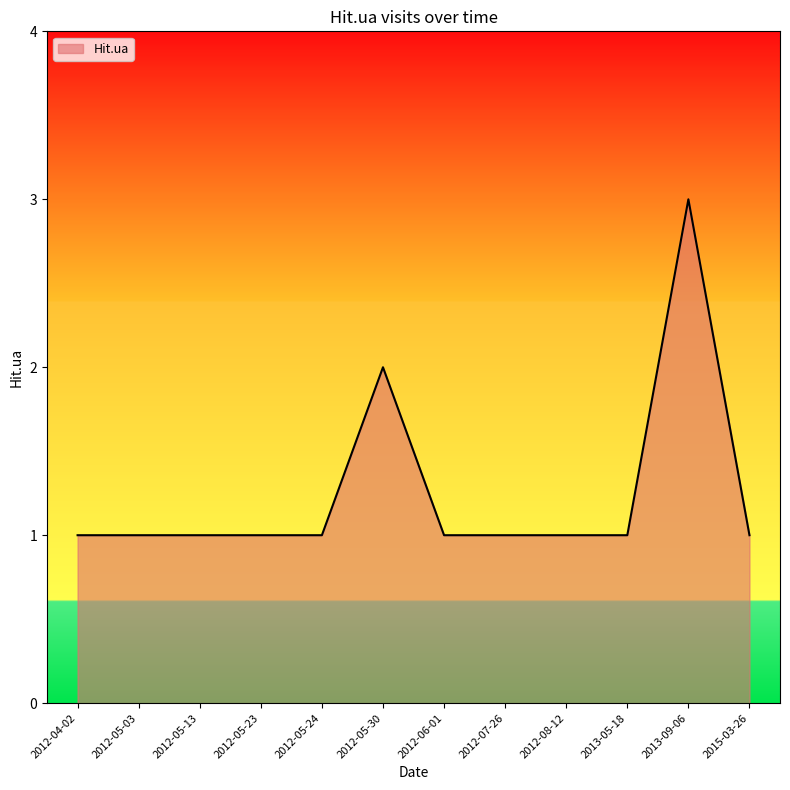

True or false: the data has more than 1 interior local peaks.

True